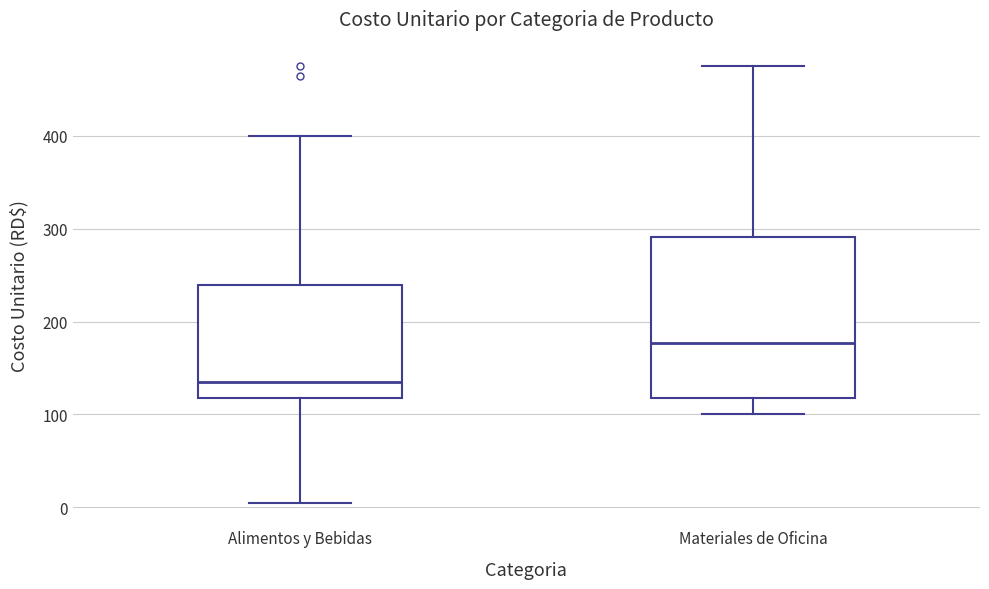

Which box's median line is the lowest?

Alimentos y Bebidas